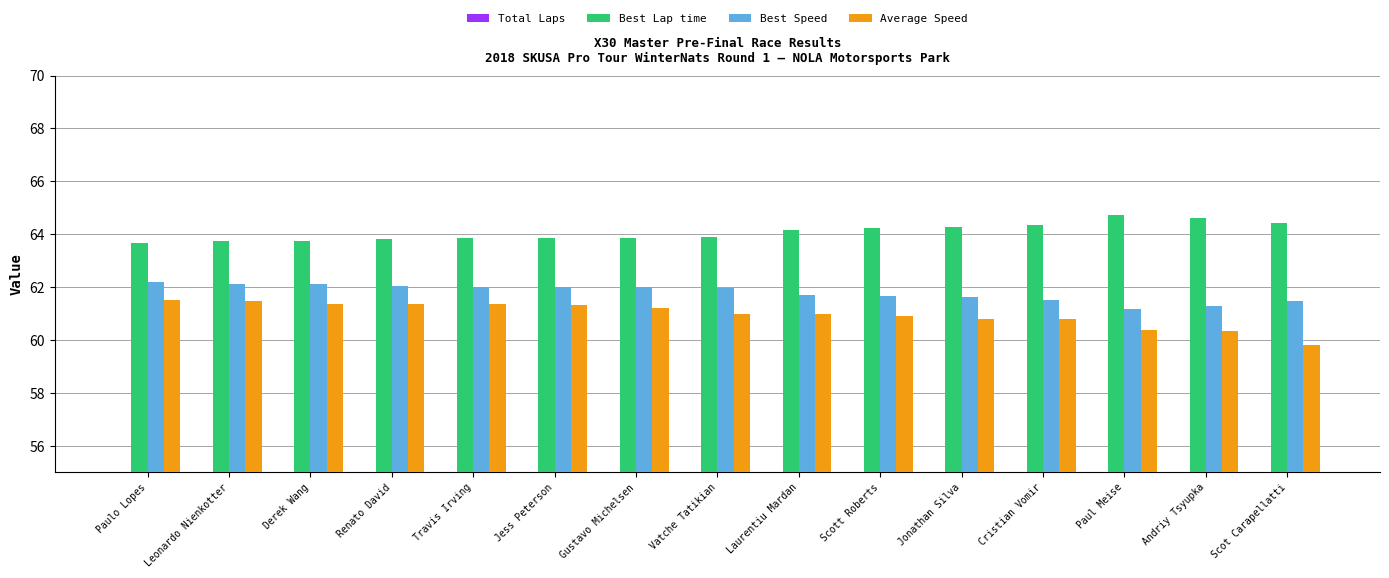

The Best Lap time series shows 17.1 at Renato David. True or false?

False